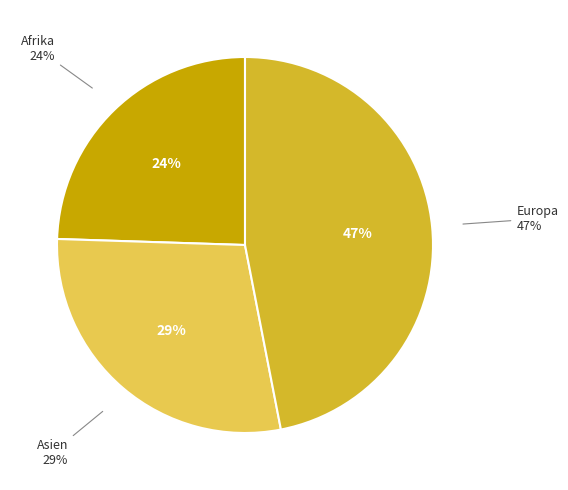

To the nearest percent, what percentage of the pie is Asien?

29%